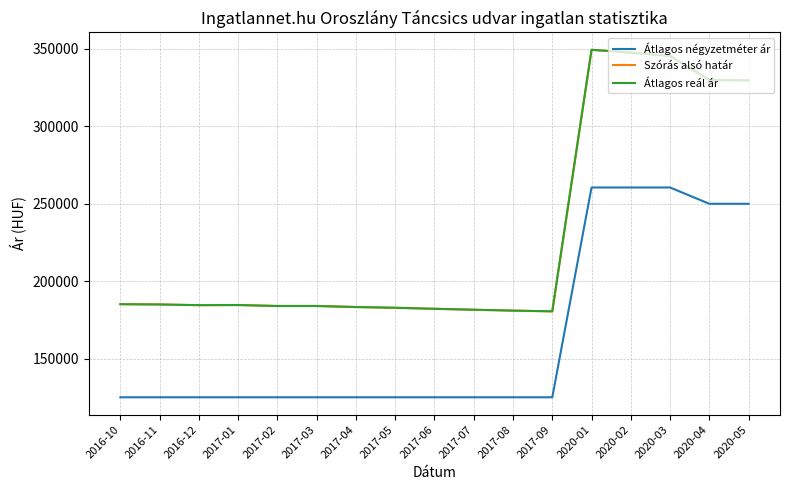

What is the value of the Szórás alsó határ point at the 12th from the left?

180516